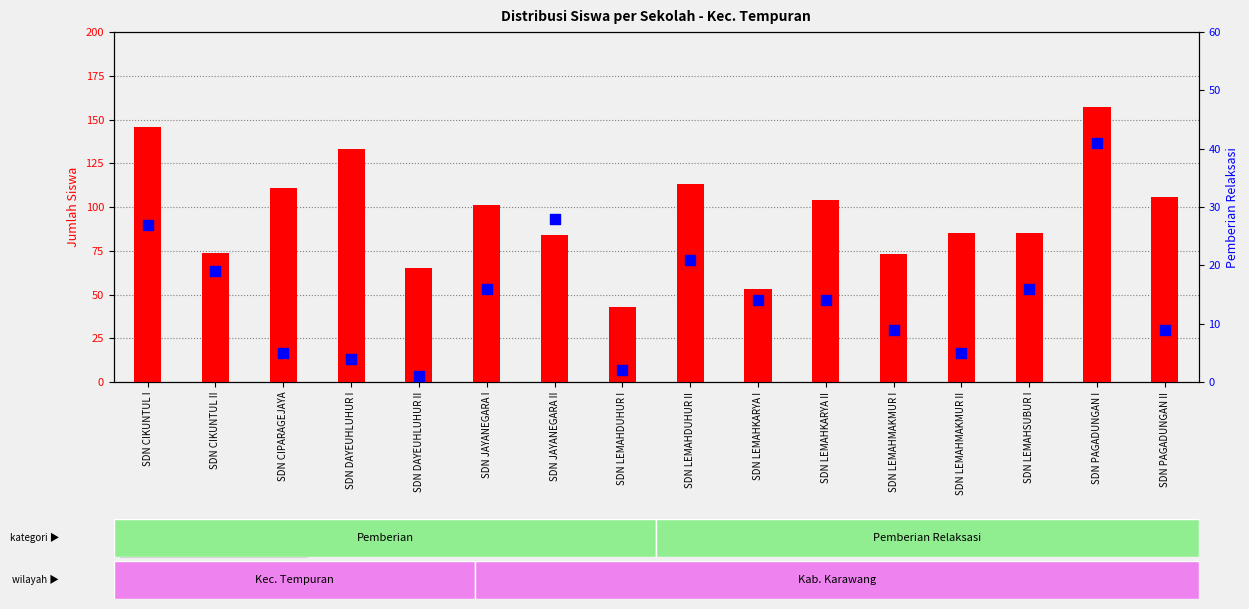

At which category is the sum across all series the highest?

SDN PAGADUNGAN I